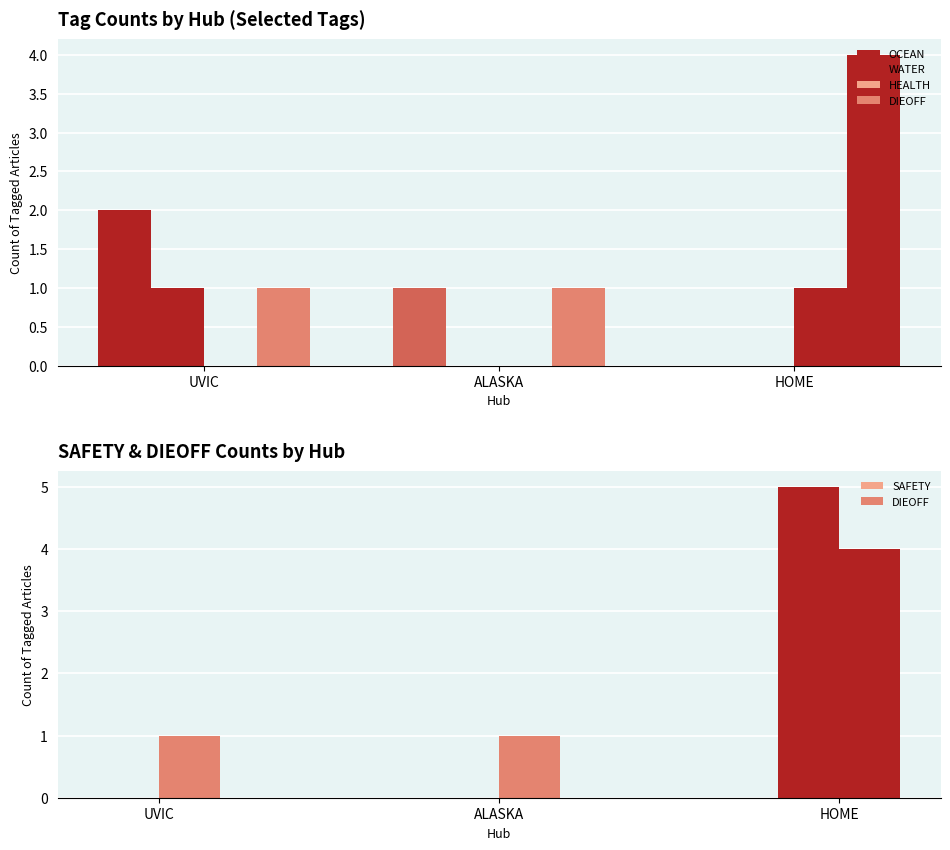

Reading left to right, list all the values displayed in this chart.

OCEAN: UVIC=2	ALASKA=1	HOME=0
WATER: UVIC=1	ALASKA=0	HOME=0
HEALTH: UVIC=0	ALASKA=0	HOME=1
DIEOFF: UVIC=1	ALASKA=1	HOME=4
SAFETY: UVIC=0	ALASKA=0	HOME=5